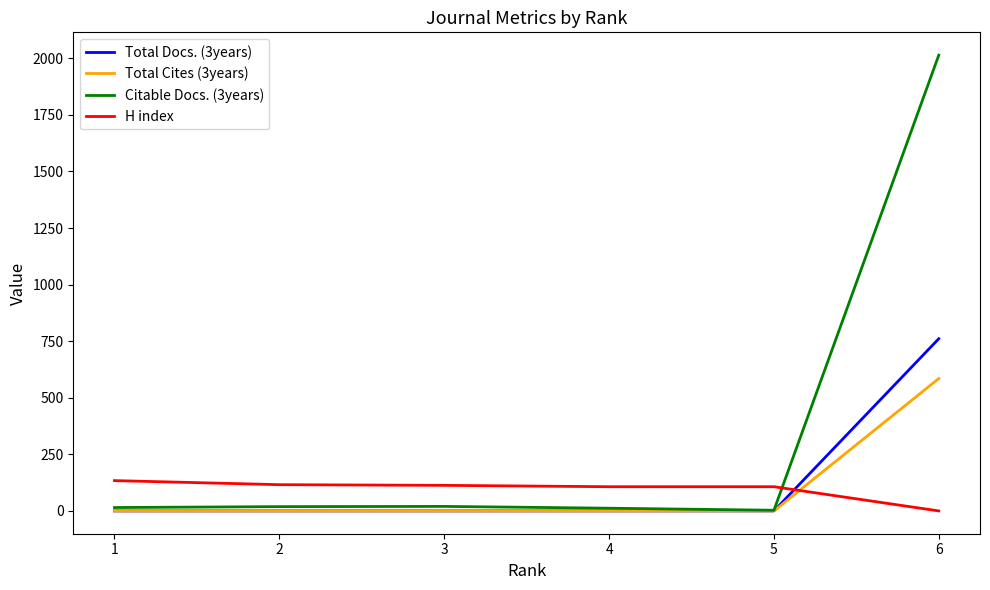

Which series has the largest range (max minus min)?

Citable Docs. (3years)